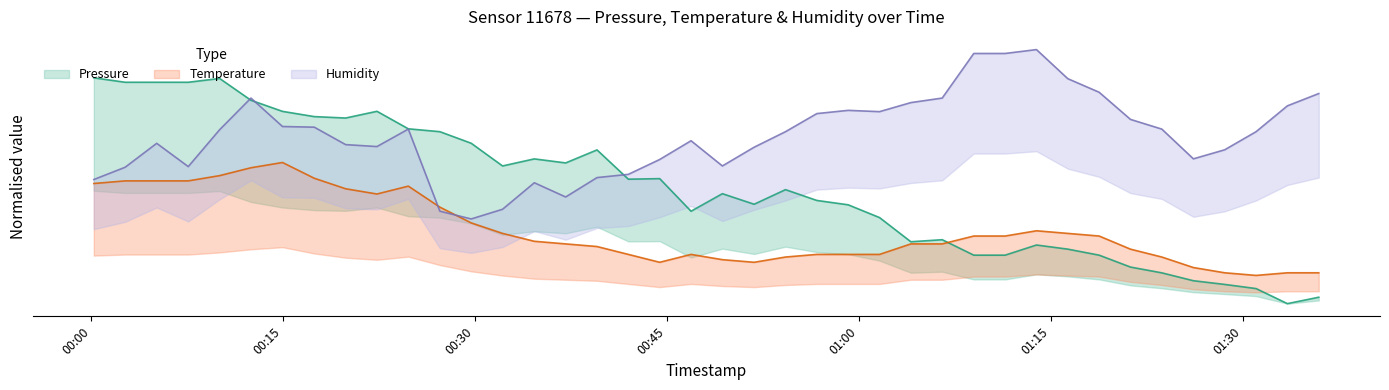

True or false: humidity and pressure cross at least once.

True